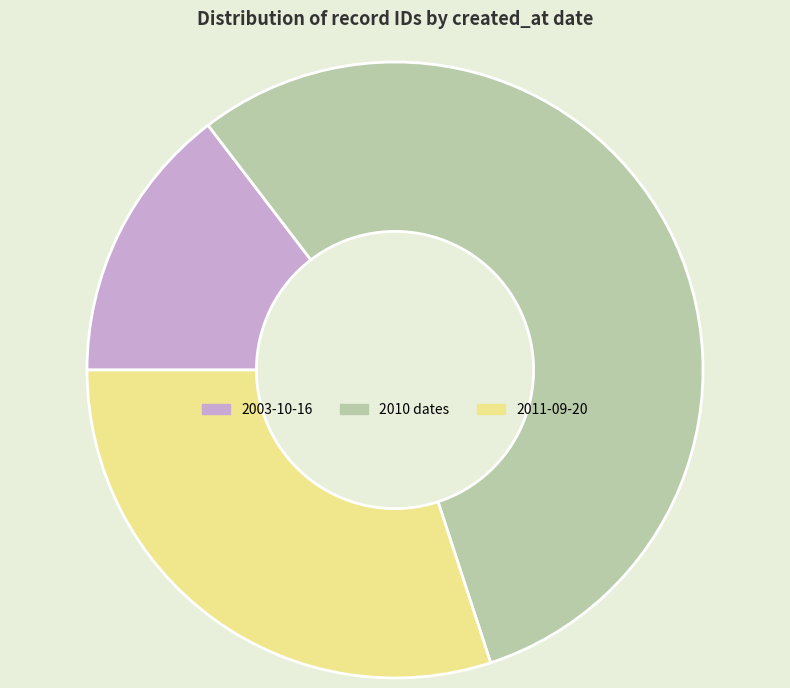

Approximately how many times larger is the value at 2010 dates compared to 2003-10-16?

3.8